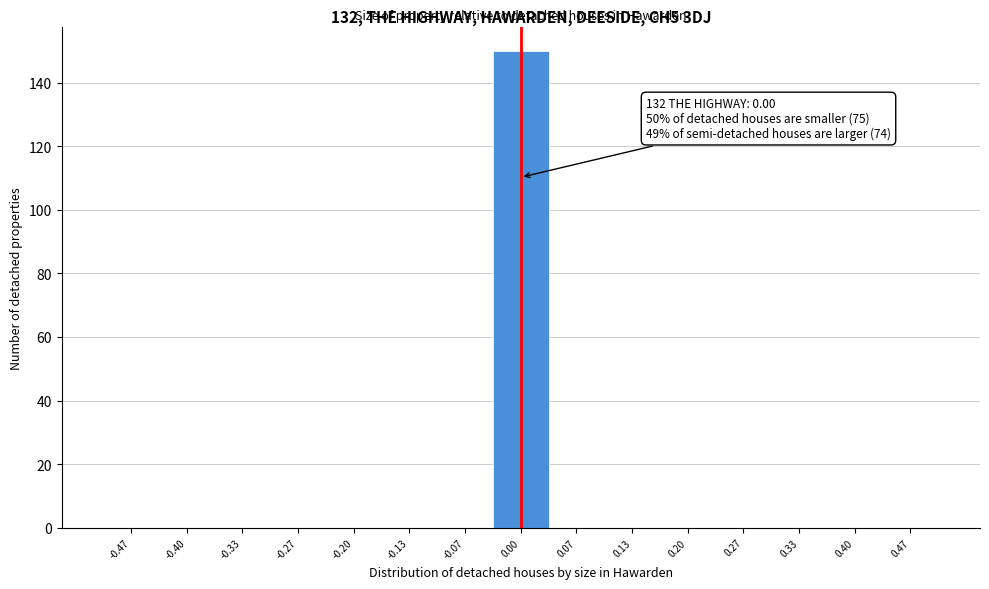

Which range on the x-axis has the tallest bar?

-0.03 to 0.03